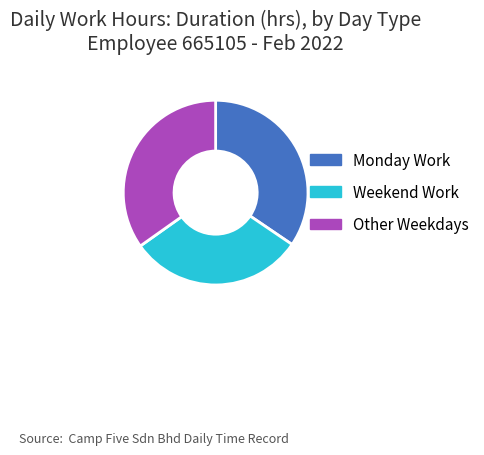

What is the ratio of the value at Other Weekdays to the value at Monday Work?

1.0